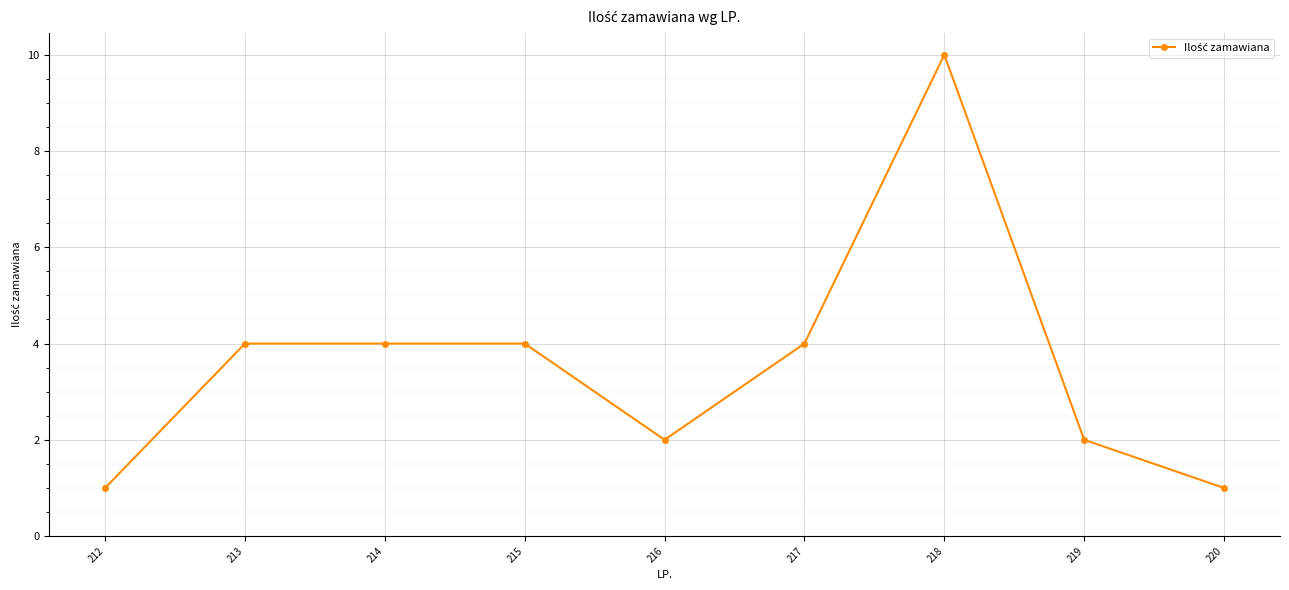

True or false: the data shows 4 at 214.

True